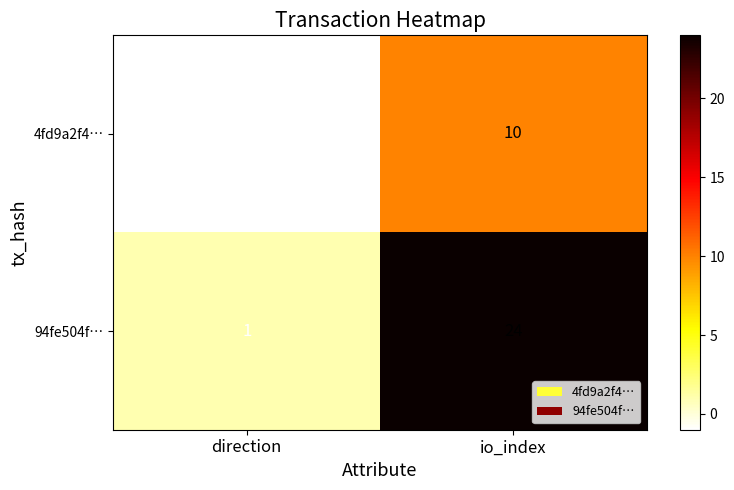

What value does the 94fe504f… series have at direction?

1